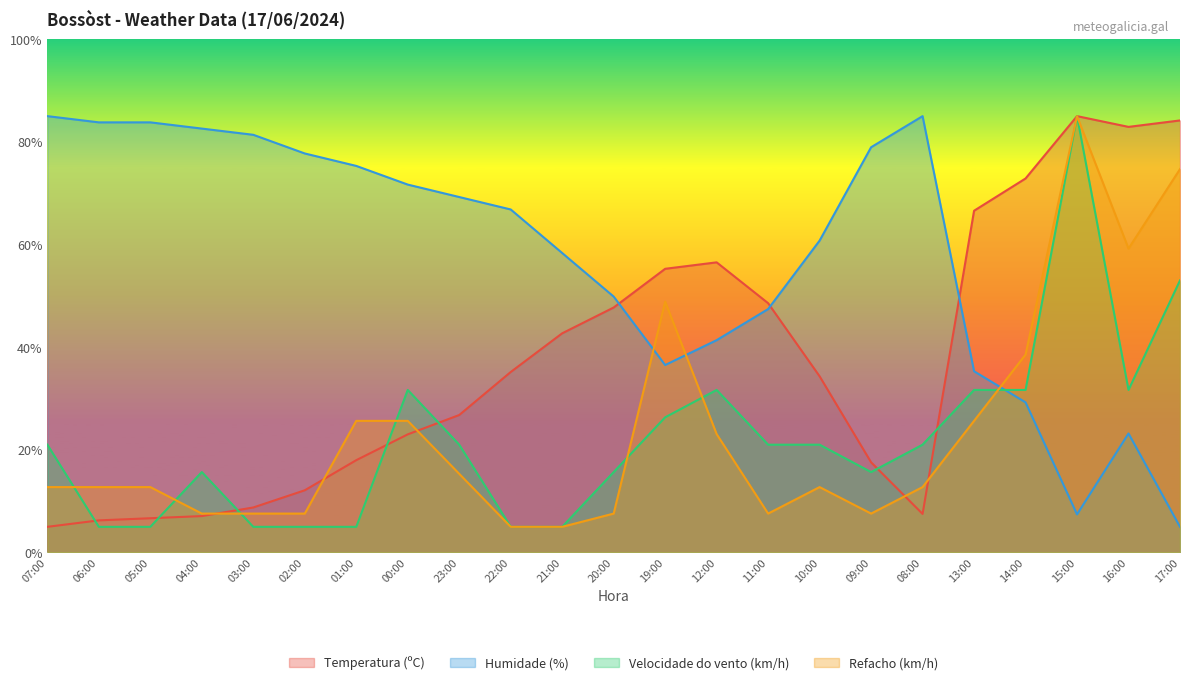

How many intersections are there between Humidade (%) and Velocidade do vento (km/h)?

1